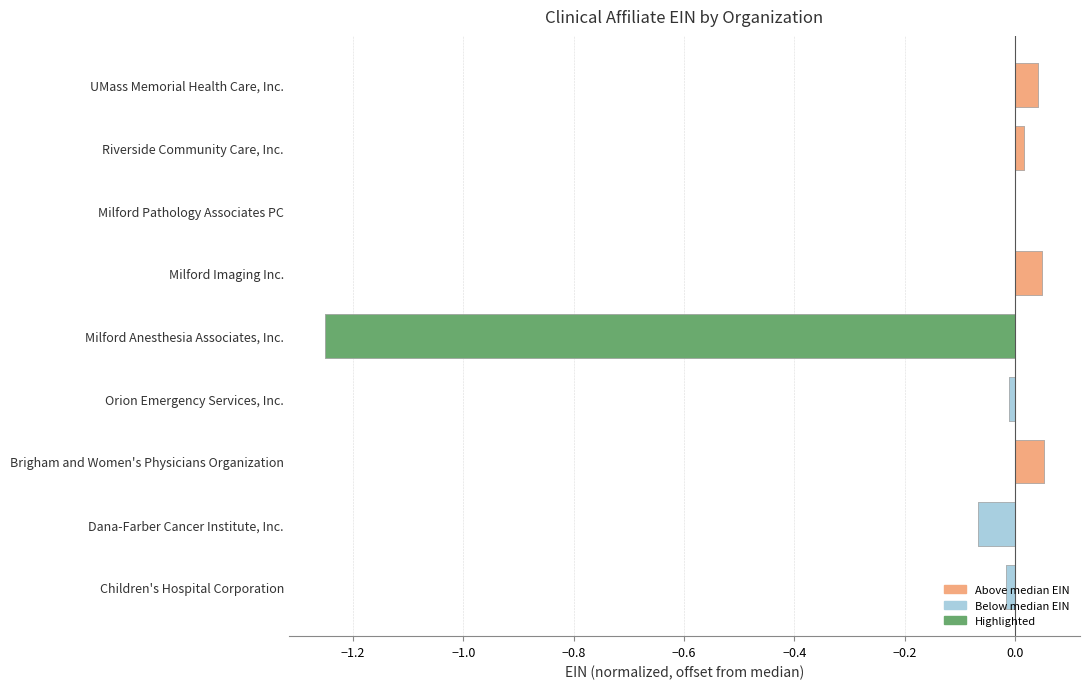

What is the sum of all values?

-1.2